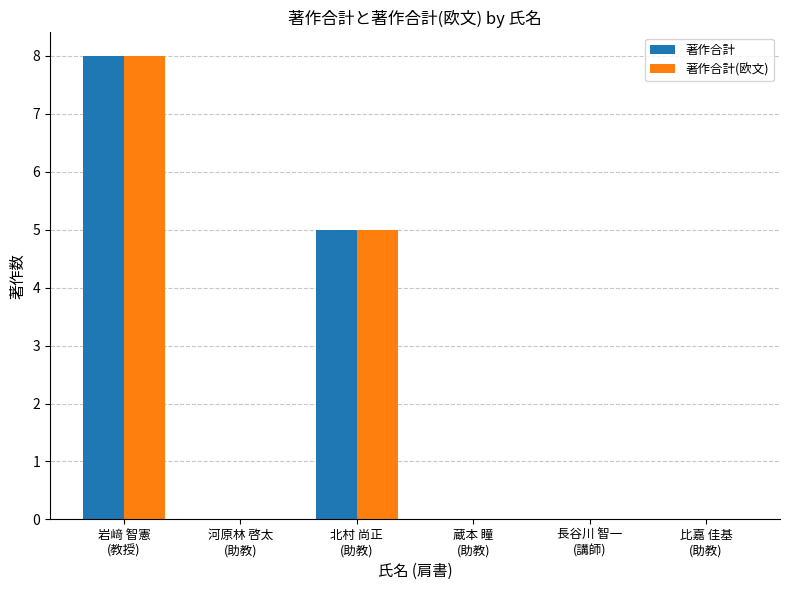

How many groups of bars are there?

6